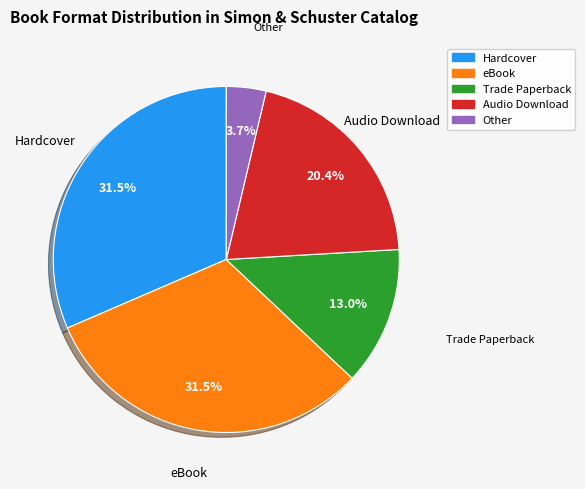

Which has a higher value, Trade Paperback or Hardcover?

Hardcover